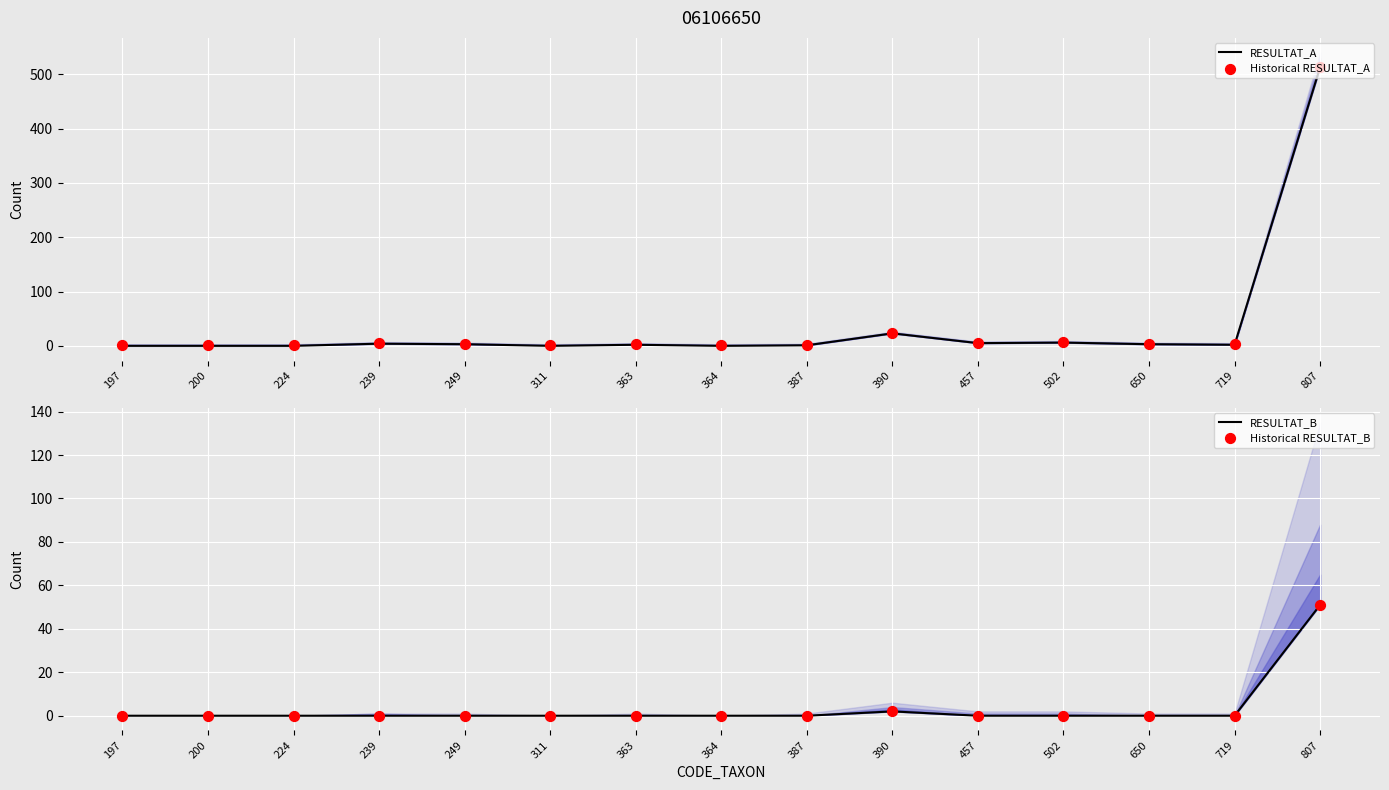

What is the total value across all series at 311?

1.1